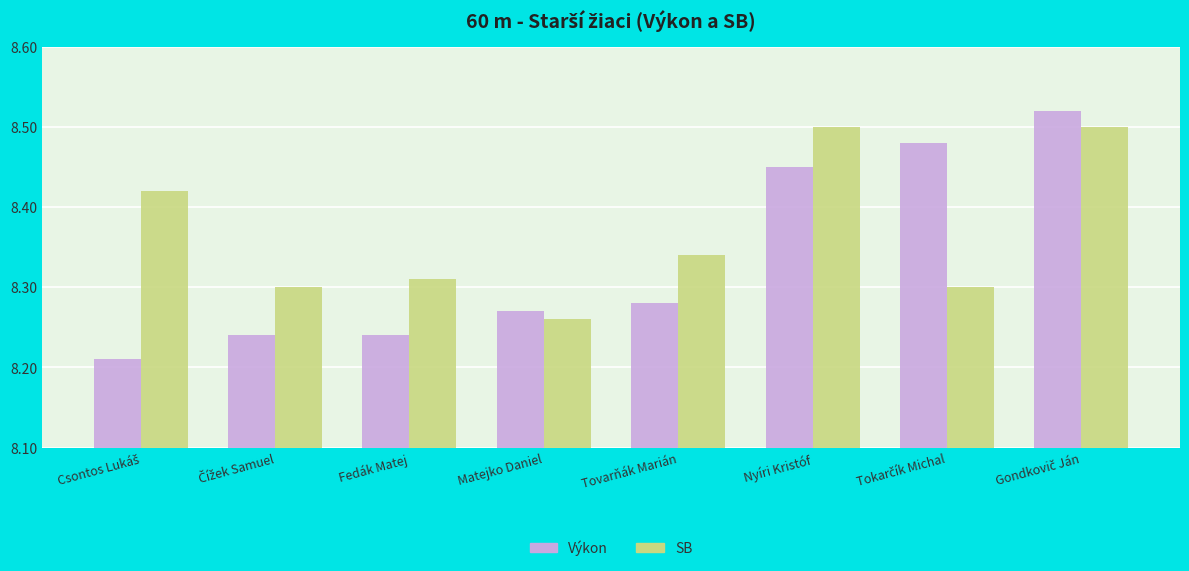

Rank the series by their average value, from lowest to highest.

Výkon, SB